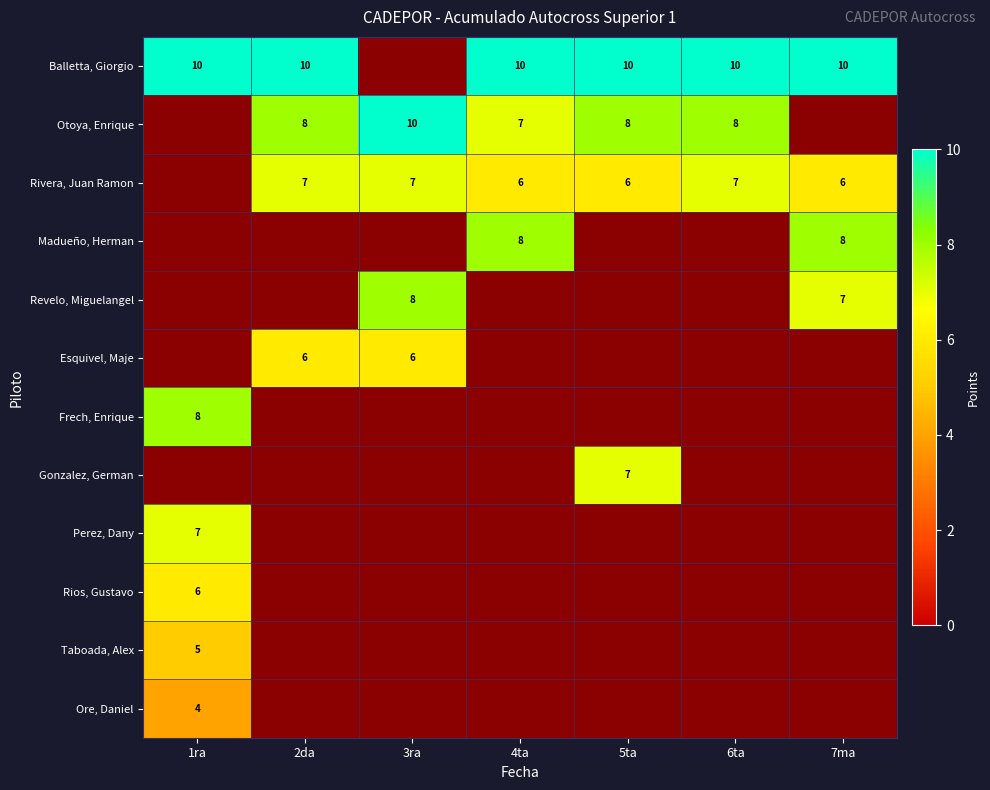

What is the minimum value shown in the chart?

4.0